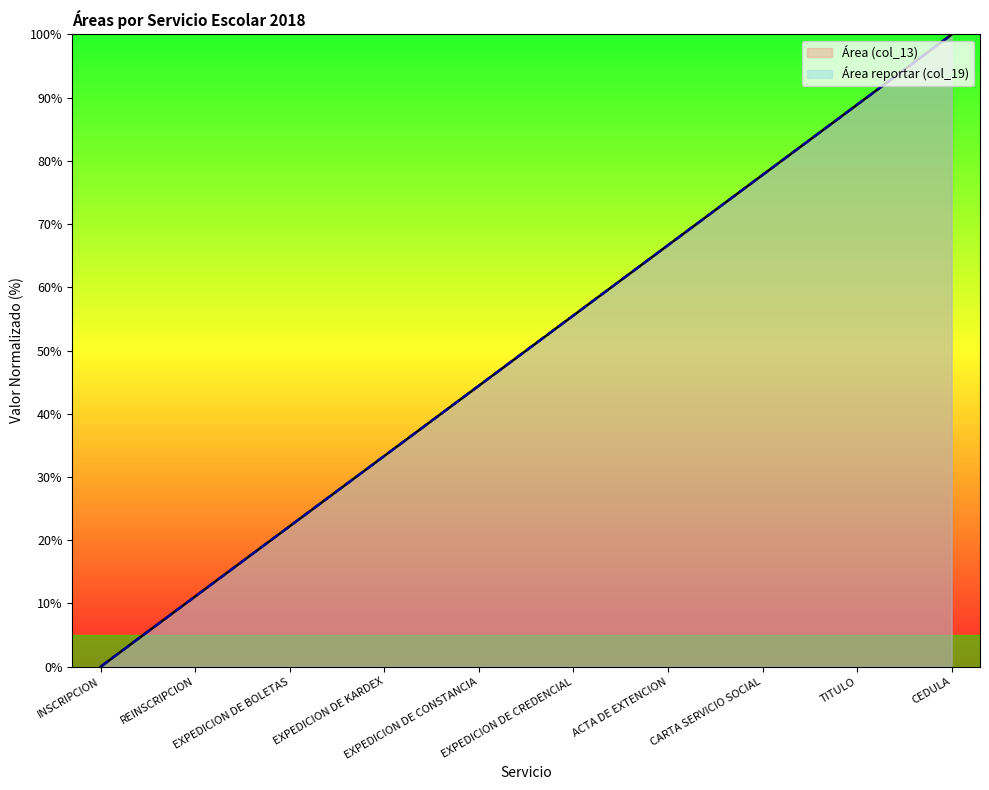

Rank the categories by Área (col_13) value from highest to lowest.

CEDULA, TITULO, CARTA SERVICIO SOCIAL, ACTA DE EXTENCION, EXPEDICION DE CREDENCIAL, EXPEDICION DE CONSTANCIA, EXPEDICION DE KARDEX, EXPEDICION DE BOLETAS, REINSCRIPCION, INSCRIPCION